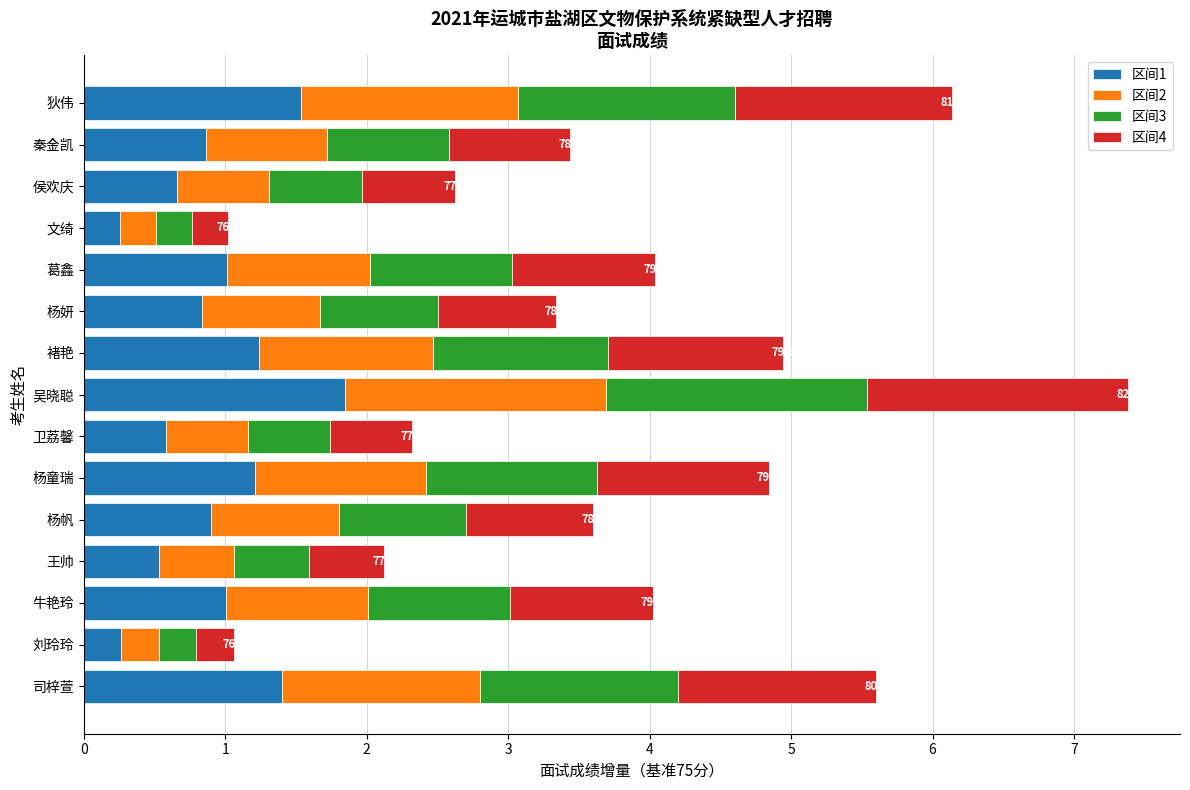

The value of 区间1 at 吴晓聪 is 1.8. True or false?

True